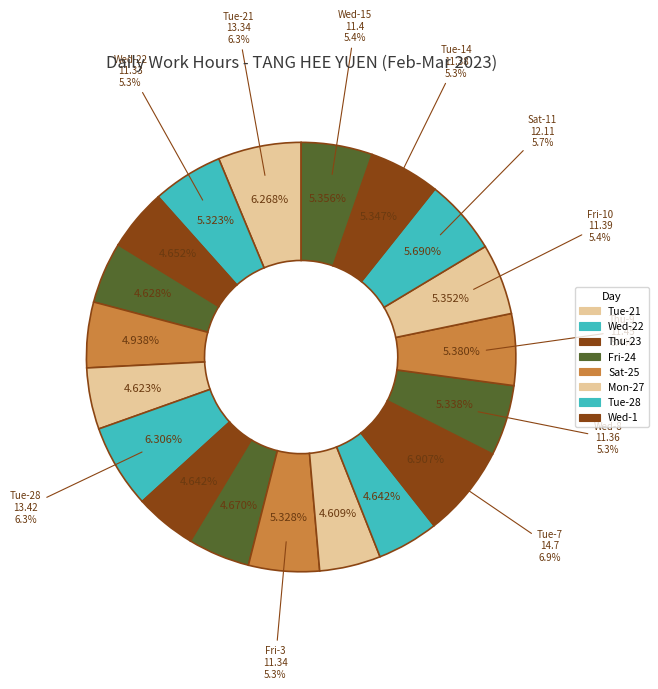

Is the sum of Sat-11 and Wed-22 greater than half?

No